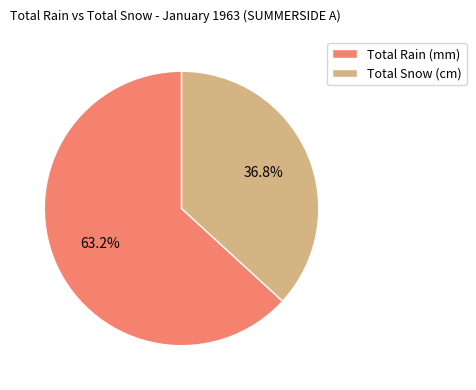

What is the total percentage of Total Rain (mm) and Total Snow (cm)?

100.0%